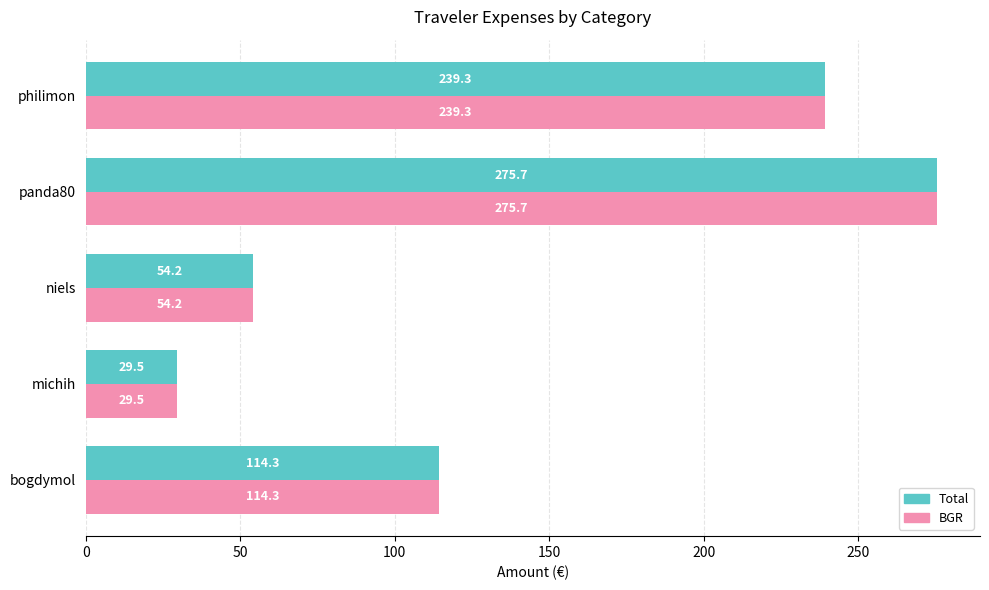

What is the difference between the second highest and second lowest values in the Total series?

185.1